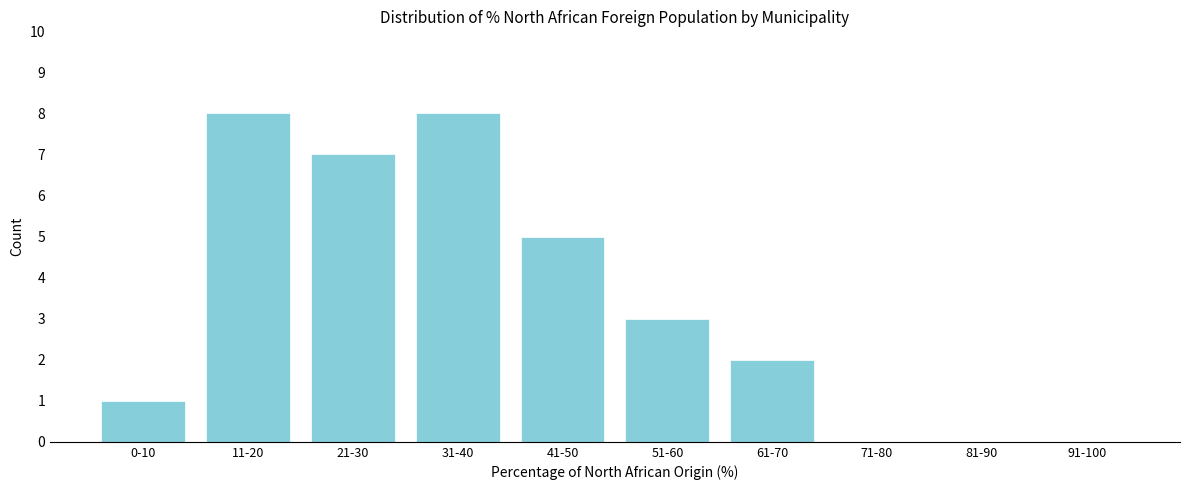

Reading right to left, transcribe all the data shown in this chart.

91-100=0	81-90=0	71-80=0	61-70=2	51-60=3	41-50=5	31-40=8	21-30=7	11-20=8	0-10=1